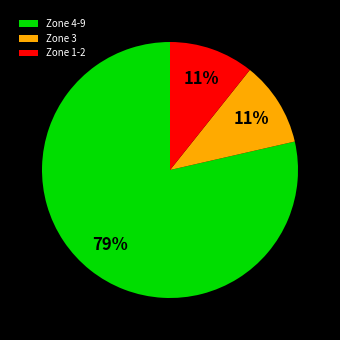

Which slice is the largest?

Zone 4-9